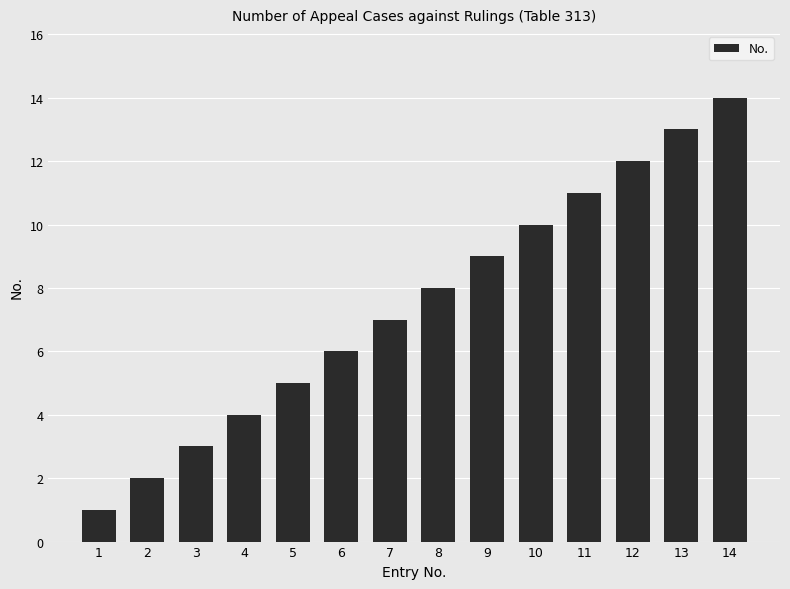

What is the value of the 9th bar from the left?

9